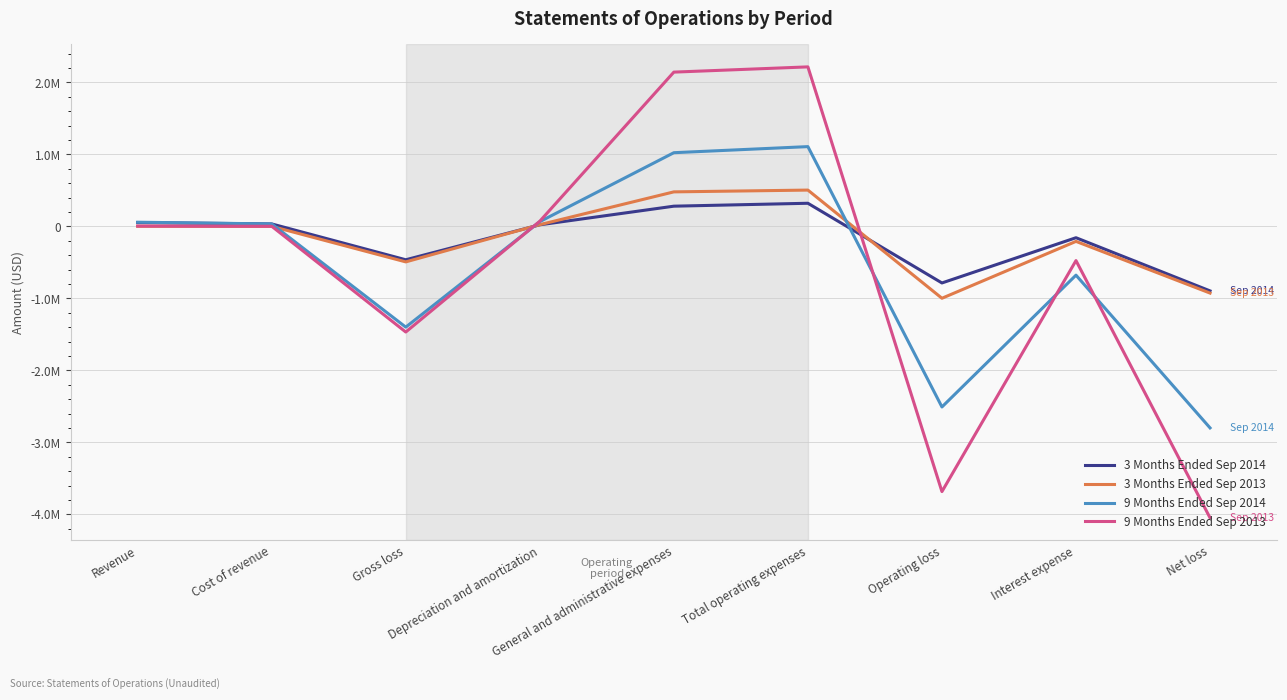

Which series ends up on top after the final intersection of 3 Months Ended Sep 2014 and 9 Months Ended Sep 2013?

3 Months Ended Sep 2014